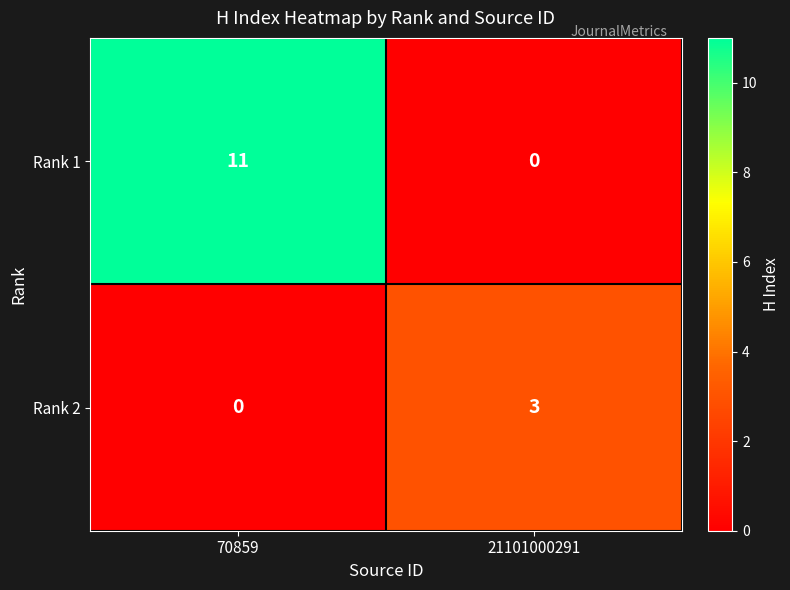

At which category does the chart reach its peak across all series?

70859